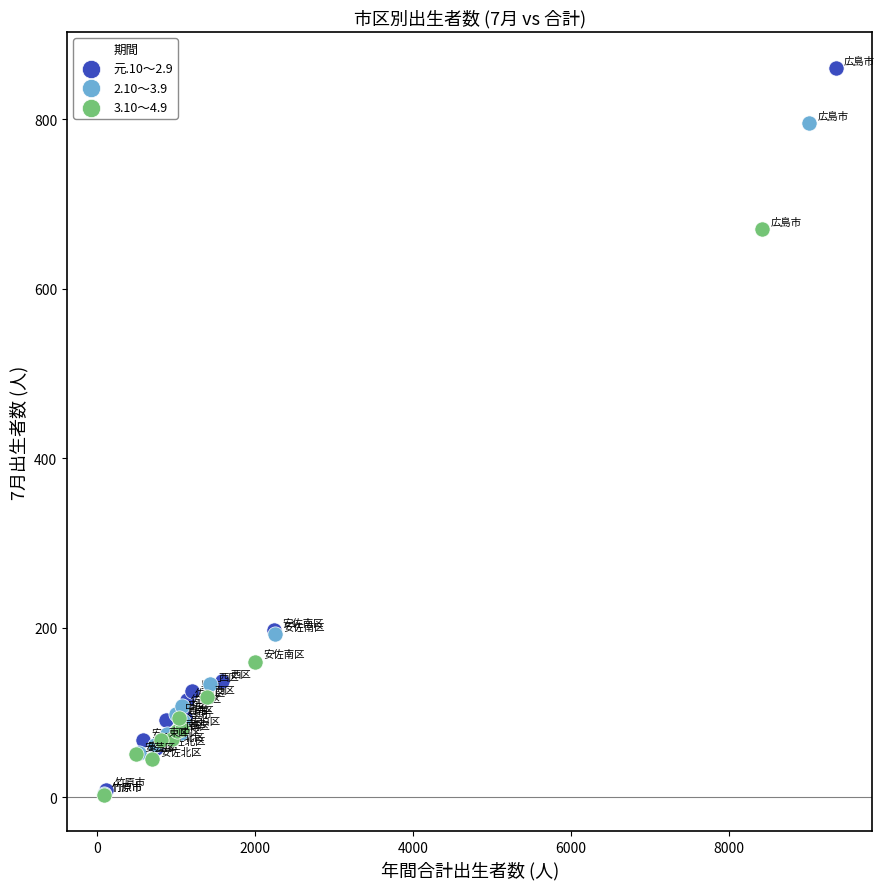

What are all the series names shown in the legend?

元.10～2.9, 2.10～3.9, 3.10～4.9